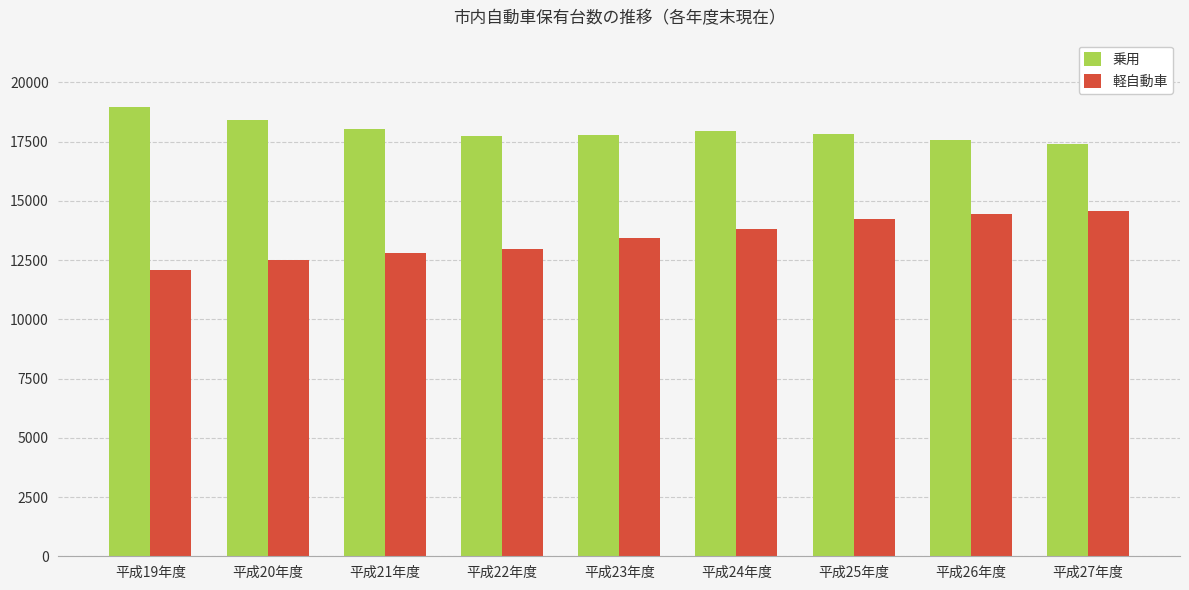

What is the difference between the 軽自動車 values at 平成22年度 and 平成20年度?

445